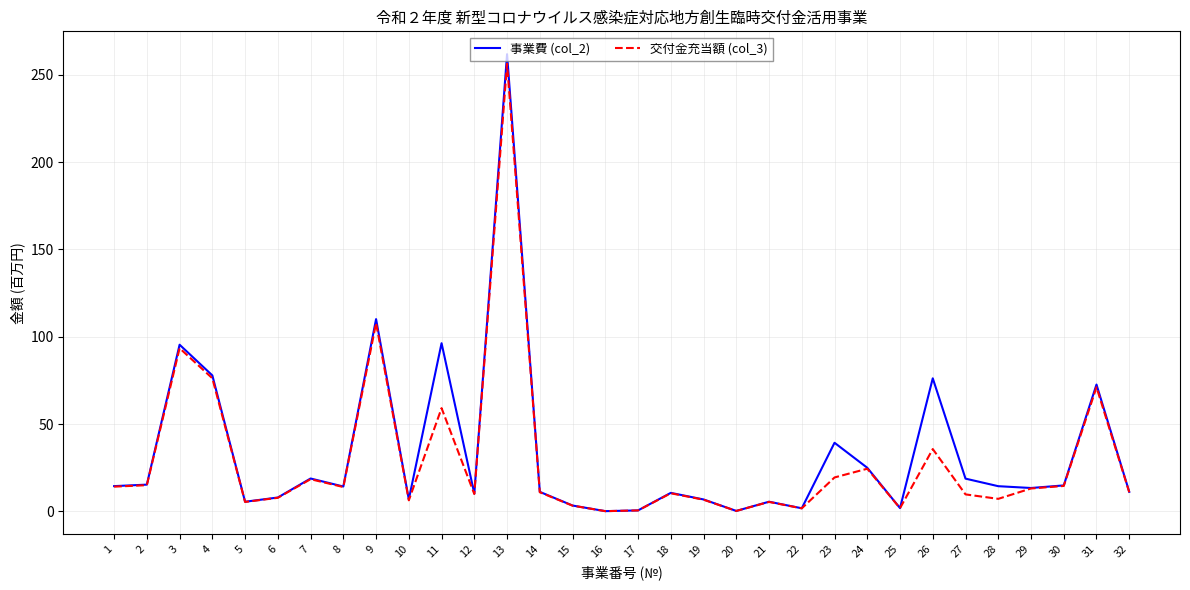

True or false: 交付金充当額 (col_3) has a value of 18.5 at 7.

True